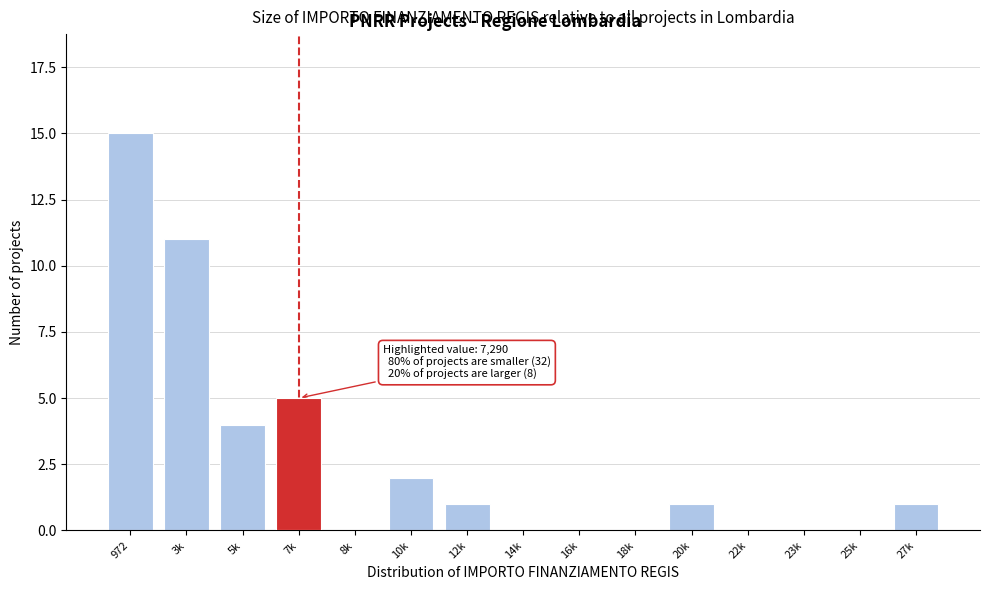

Reading left to right, transcribe all the data shown in this chart.

972=15	3k=11	5k=4	7k=5	8k=0	10k=2	12k=1	14k=0	16k=0	18k=0	20k=1	22k=0	23k=0	25k=0	27k=1